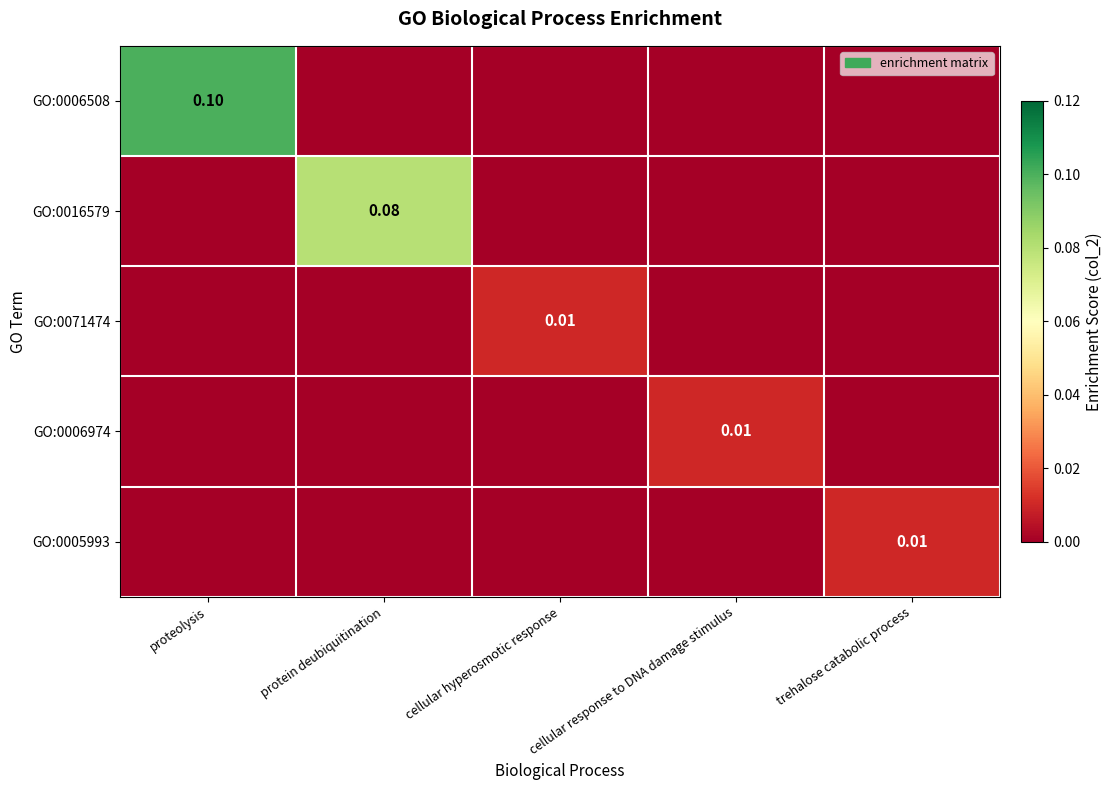

How many distinct data groups are displayed?

5